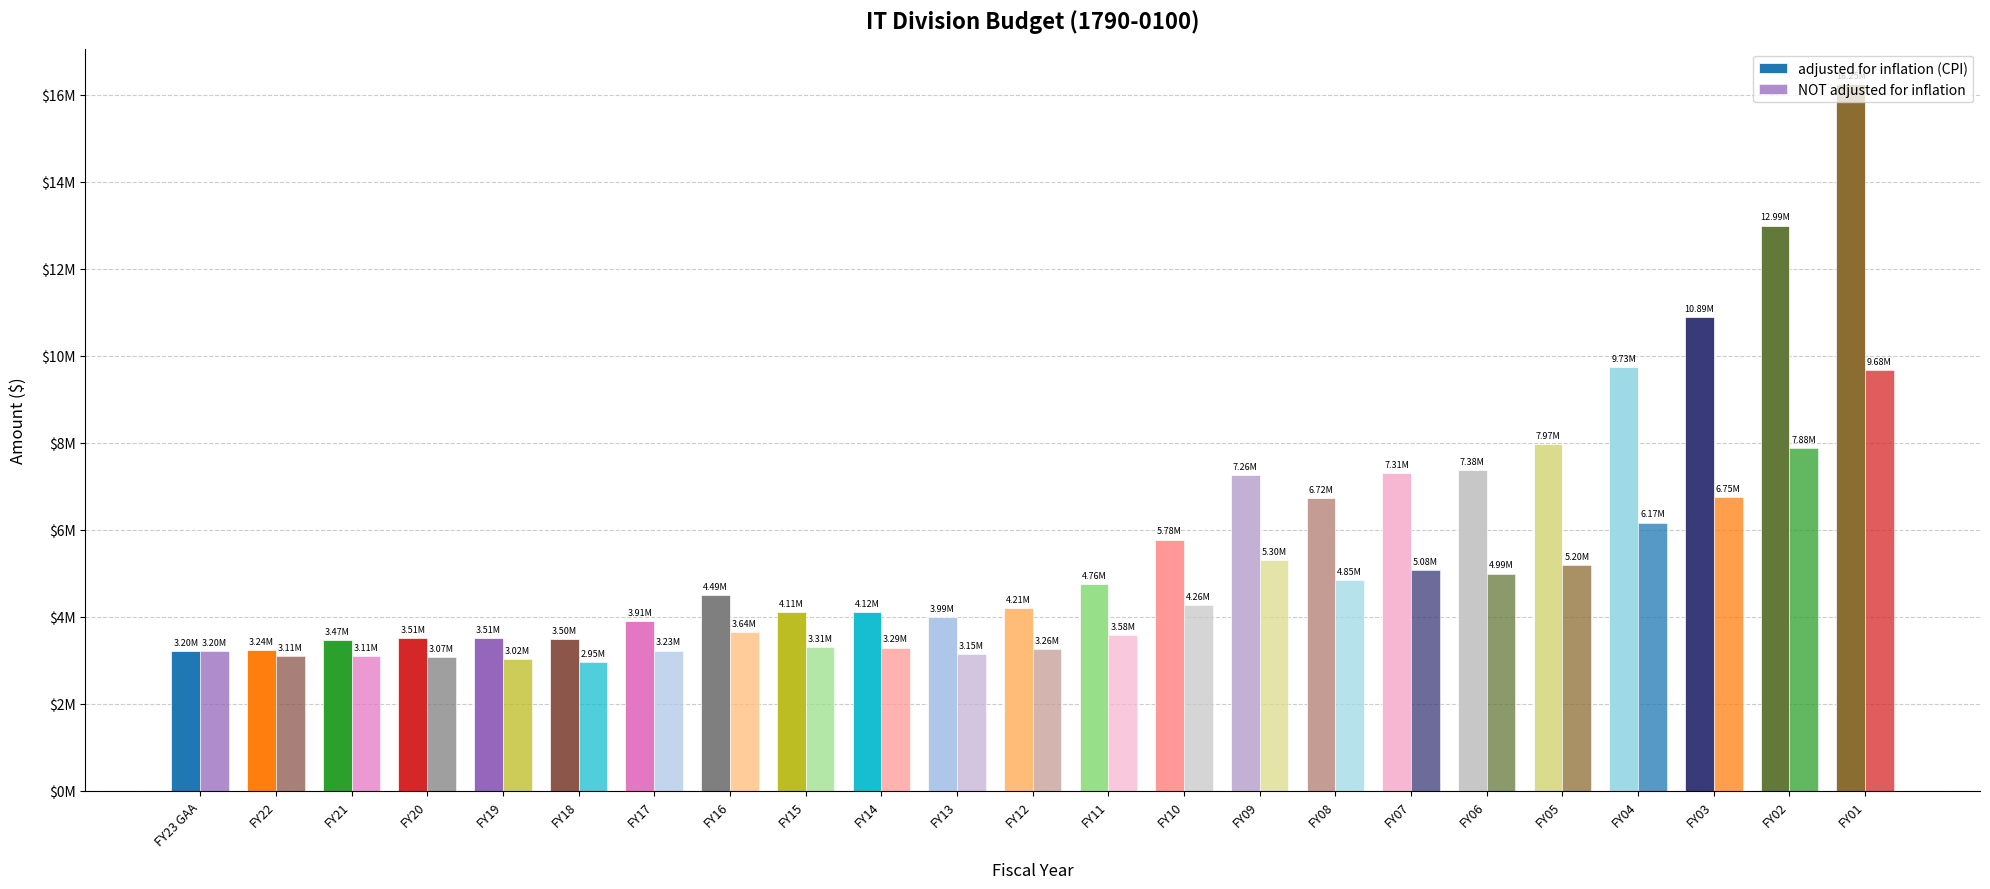

Are the bars grouped side by side (vs. stacked)?

Yes